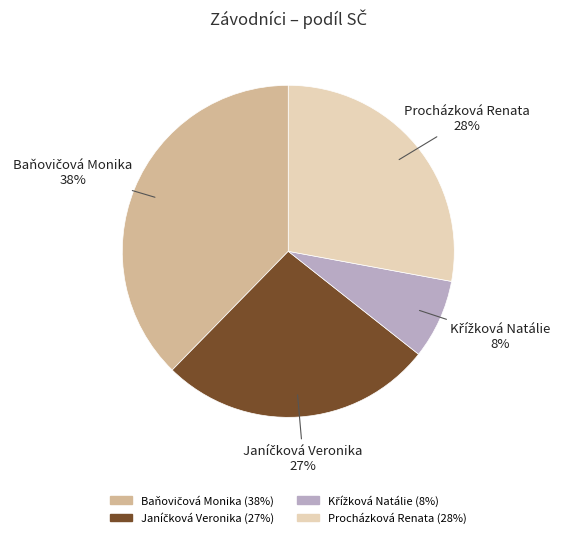

To the nearest percent, what portion does Procházková Renata represent?

28%